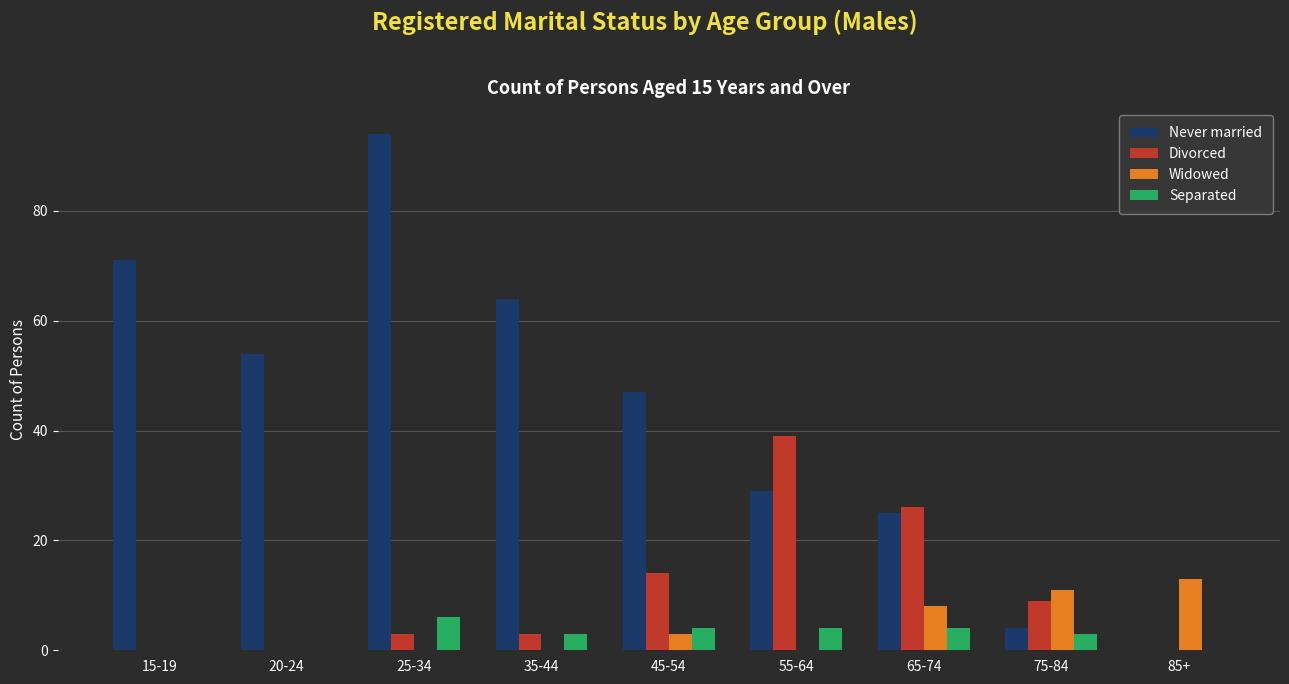

What is the sum of all Separated values?

24